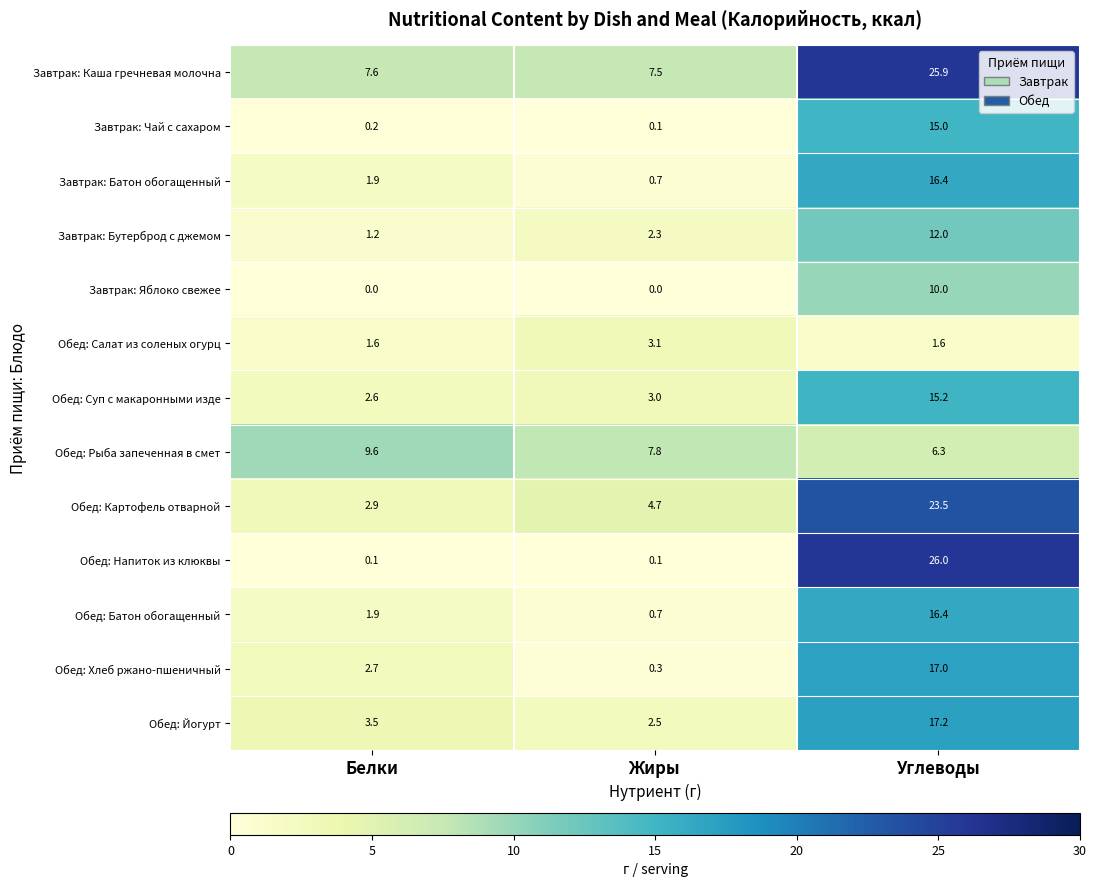

Read the Обед: Рыба запеченная в смет value at Белки.

9.6